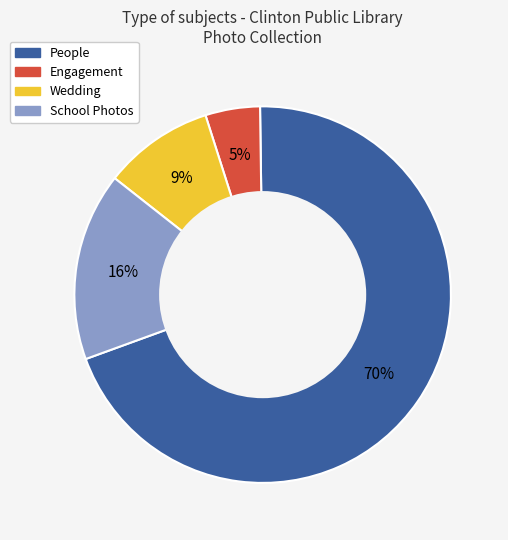

Is there any slice that represents more than half of the pie?

Yes